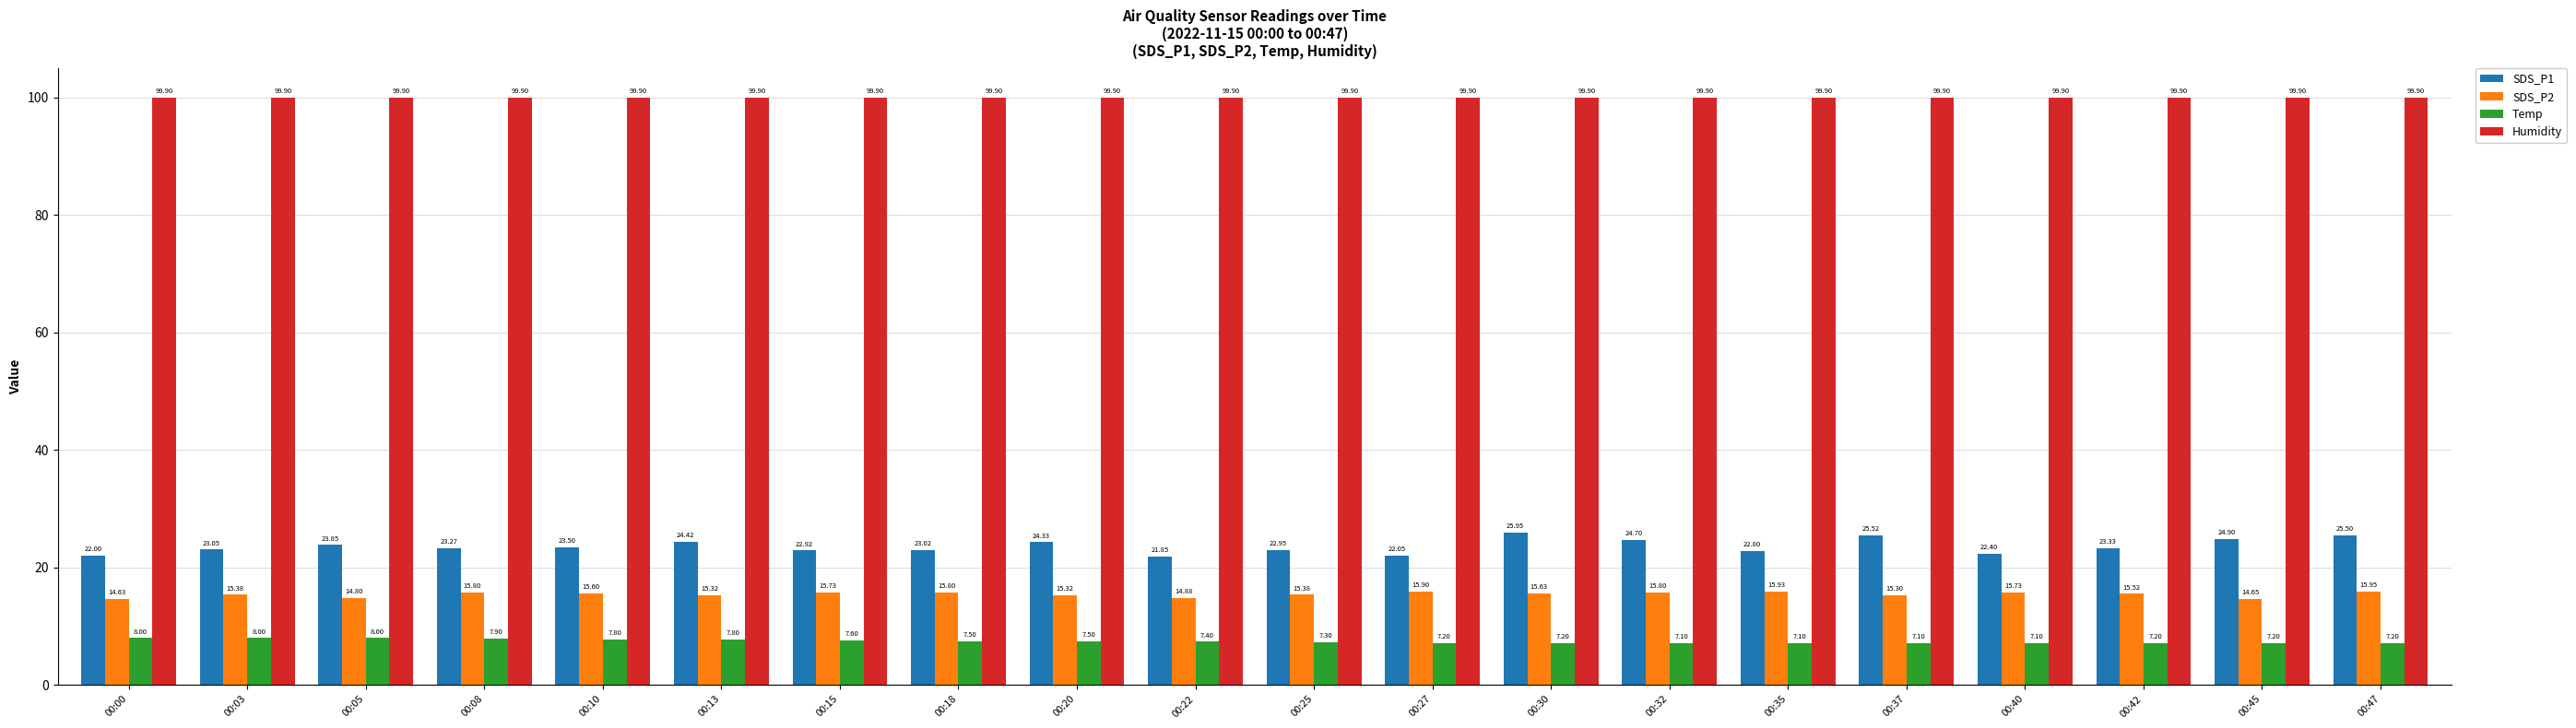

What is the greatest value displayed?

99.9